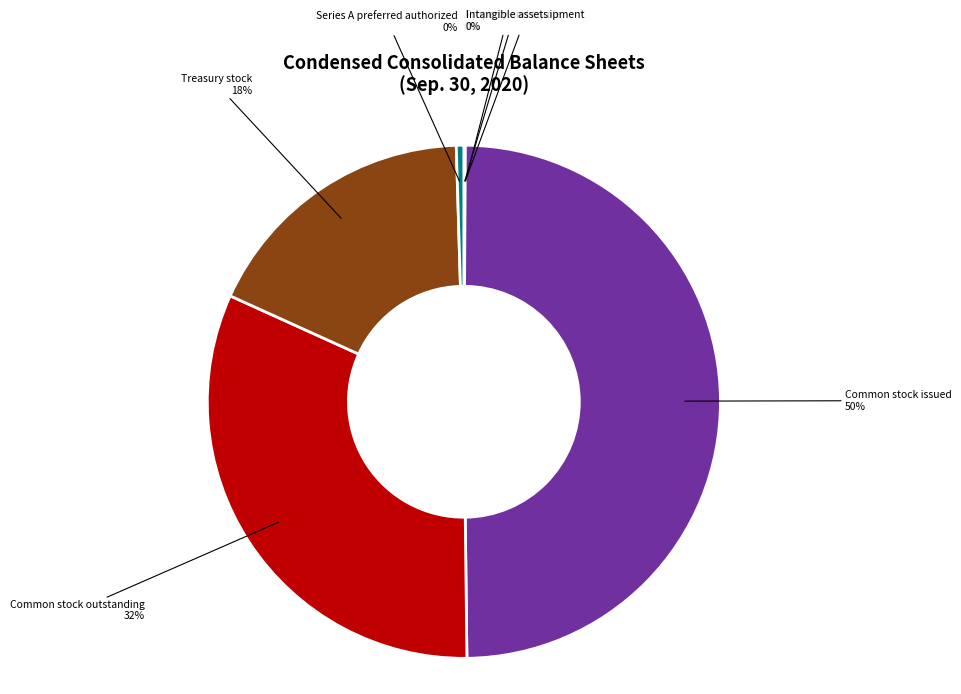

Combined, do Common stock issued and Common stock outstanding account for over 50%?

Yes